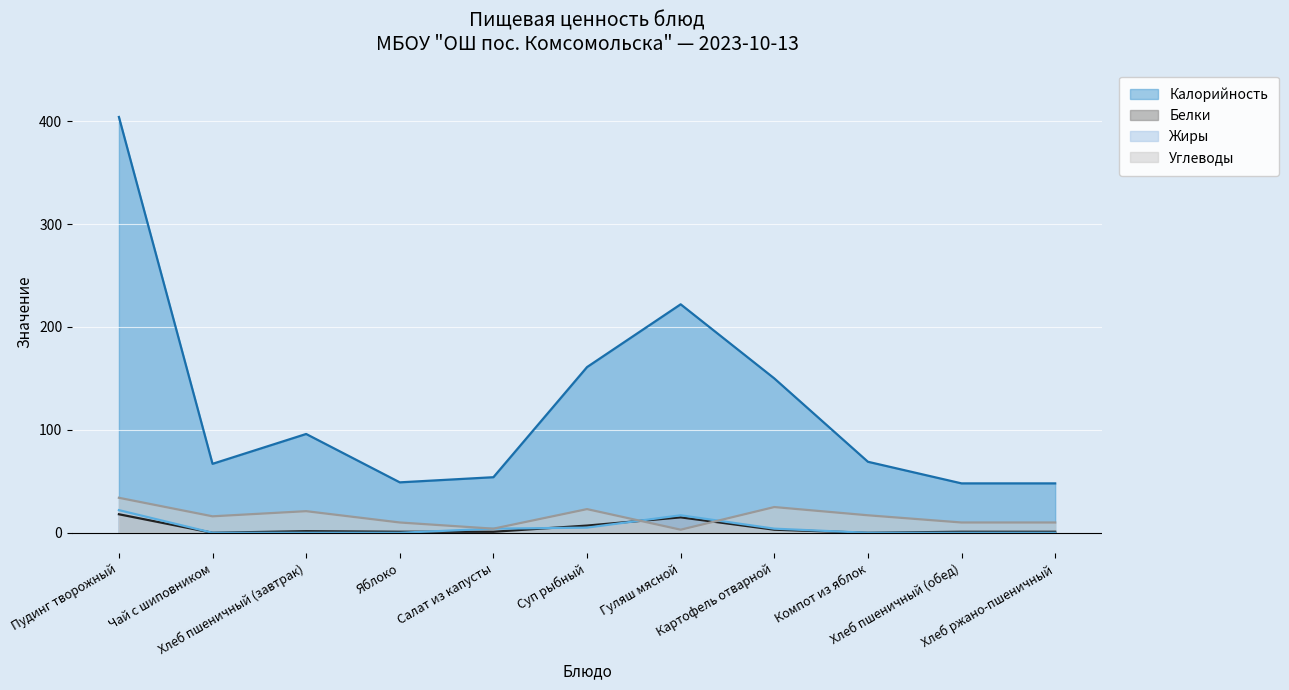

Between Хлеб пшеничный (завтрак) and Хлеб пшеничный (обед), which series saw the biggest shift?

Калорийность